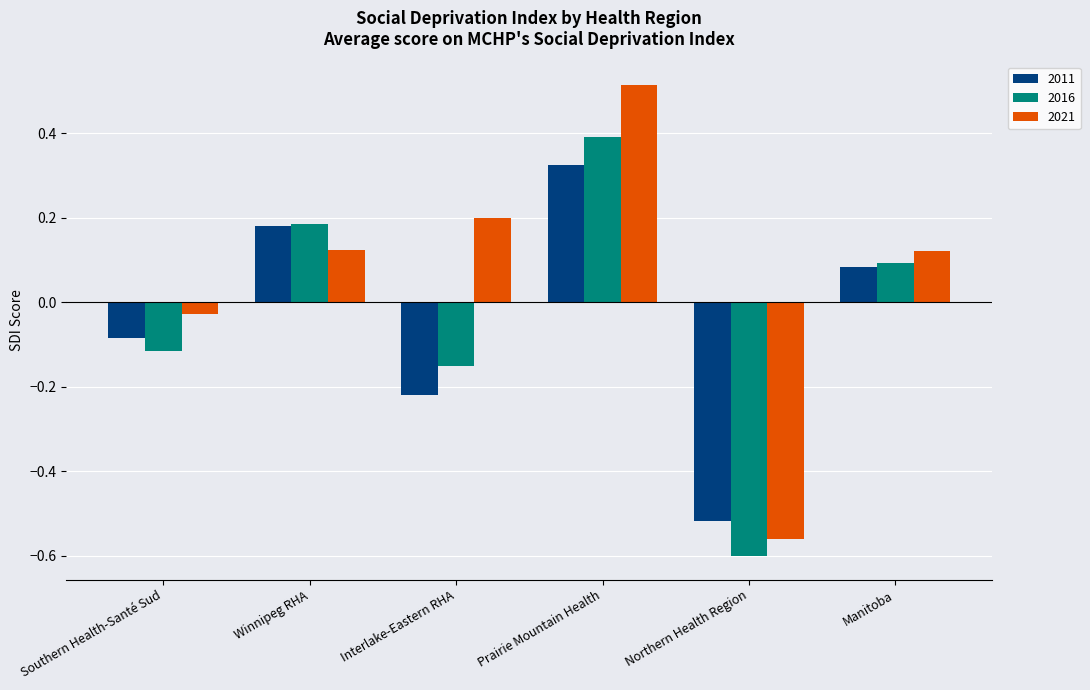

What is the label of the 5th bar from the right?

Winnipeg RHA